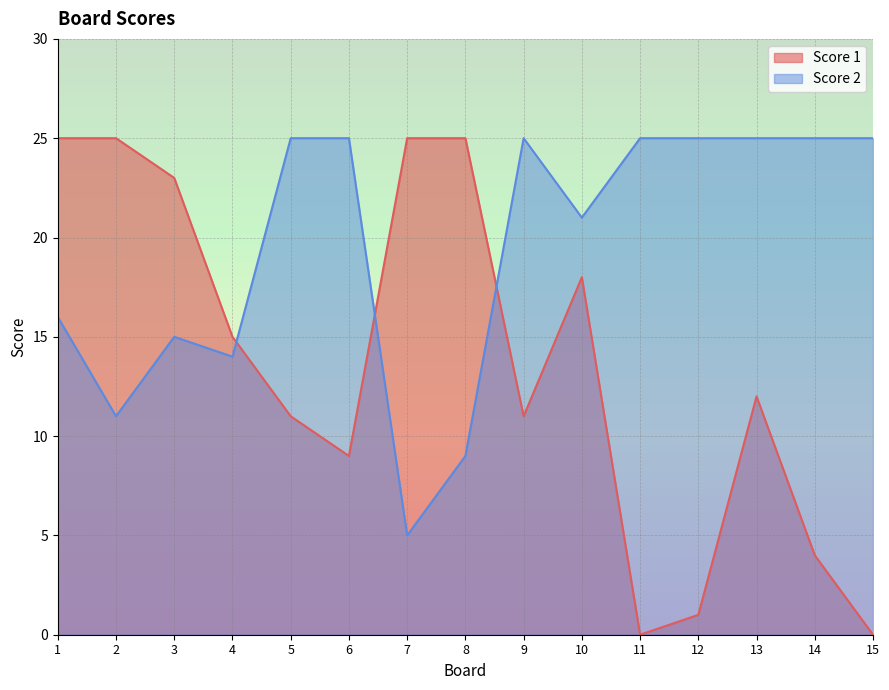

Does the chart have visible grid lines?

Yes